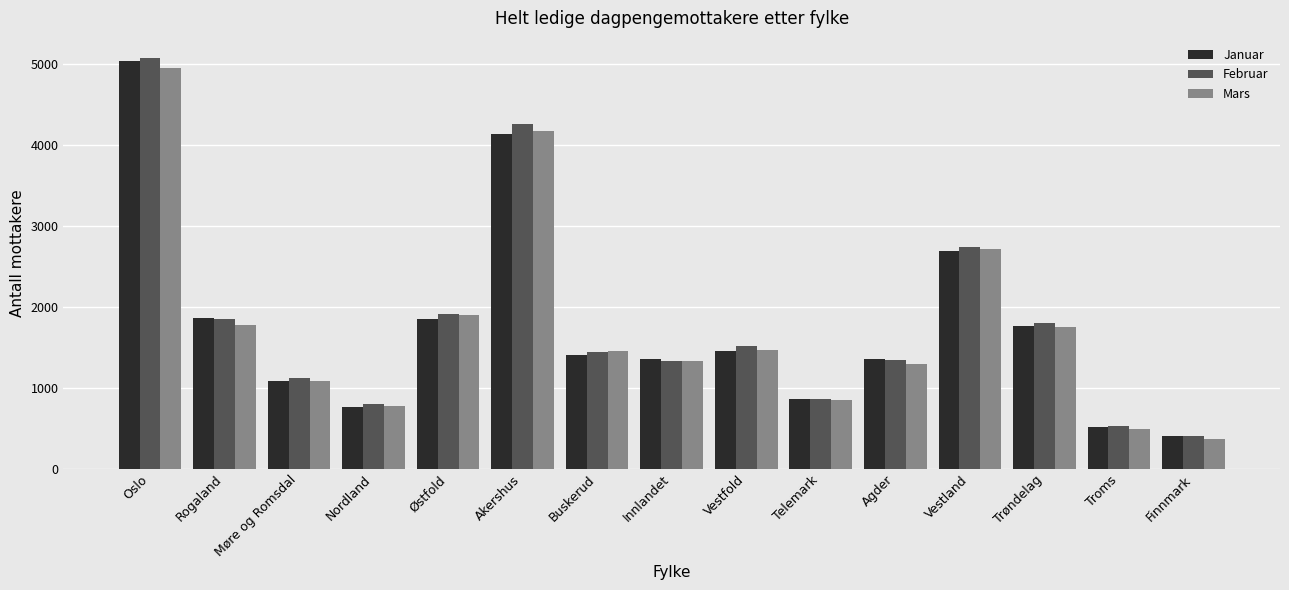

At which label does Mars reach its minimum?

Finnmark